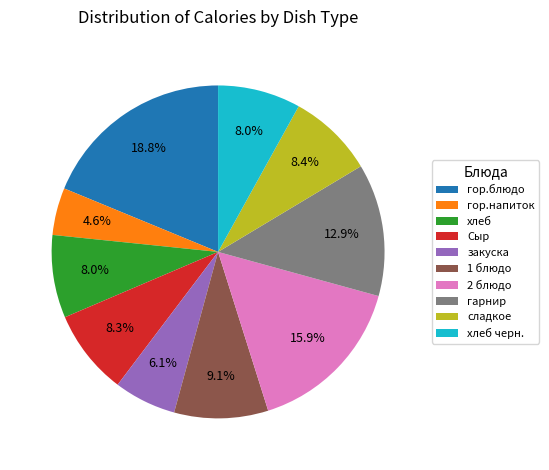

Combined, what portion of the pie is 1 блюдо and закуска?

15.2%